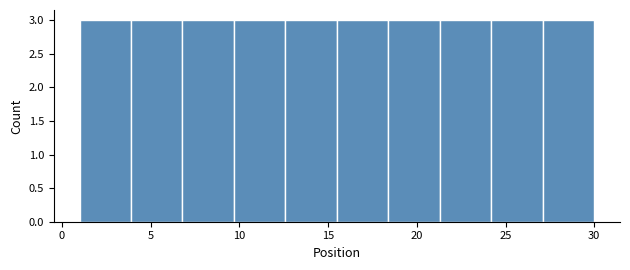

Reading left to right, list every bar in this chart as the range it spans on the x-axis followed by its height. Neither the bar edges nor the heights are printed on the chart, so give them approximately, as read against the axes.

1.0 to 3.9: 3
3.9 to 6.8: 3
6.8 to 9.7: 3
9.7 to 12.6: 3
12.6 to 15.5: 3
15.5 to 18.4: 3
18.4 to 21.3: 3
21.3 to 24.2: 3
24.2 to 27.1: 3
27.1 to 30.0: 3